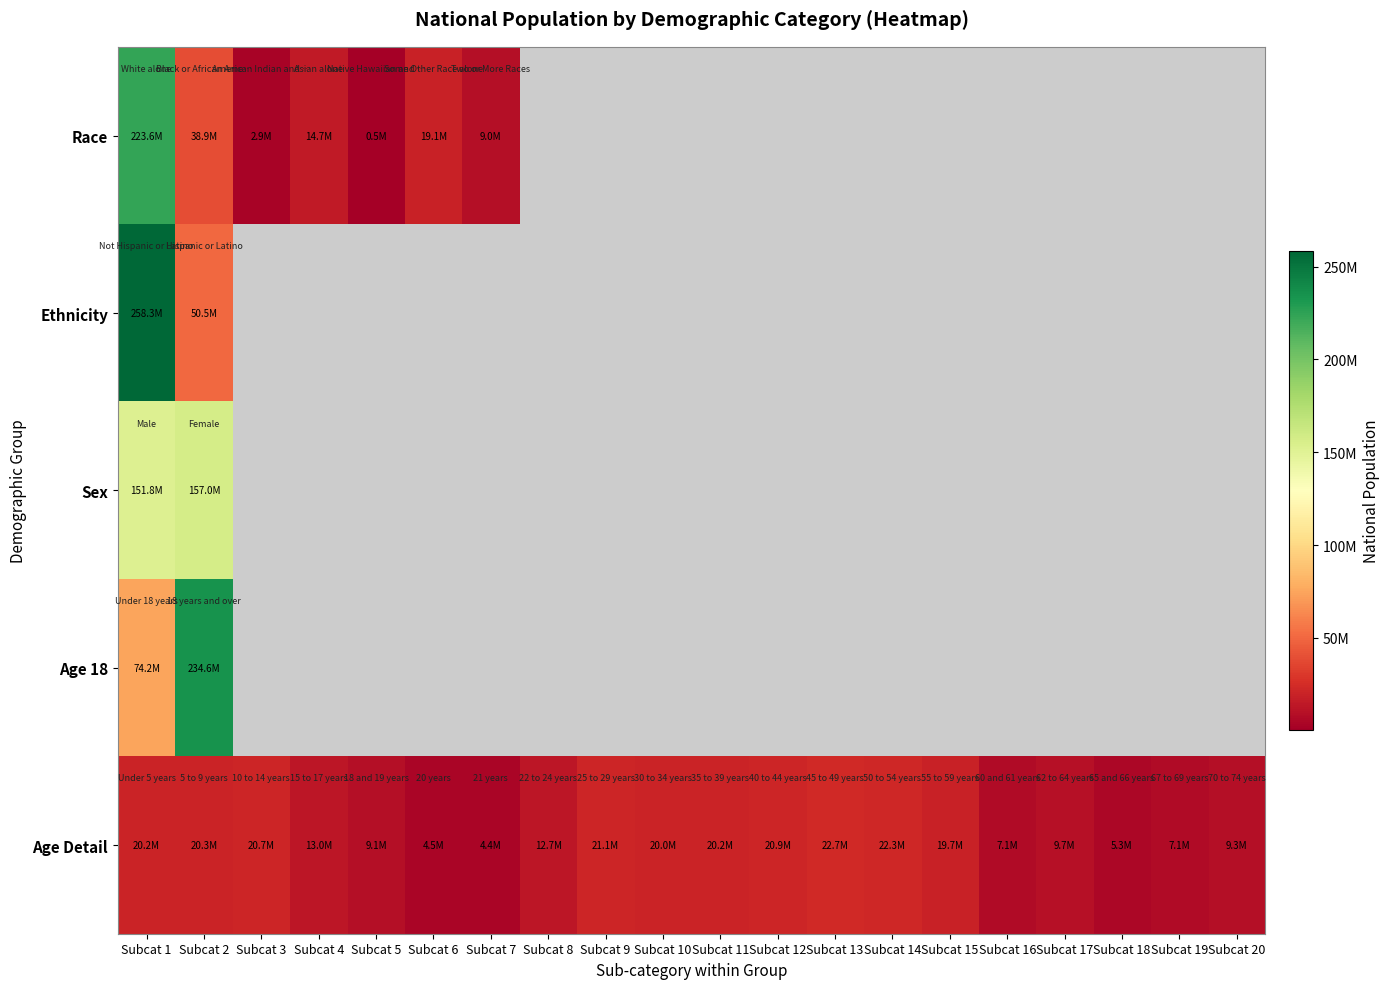

What is the maximum value shown in the chart?

258267944.0